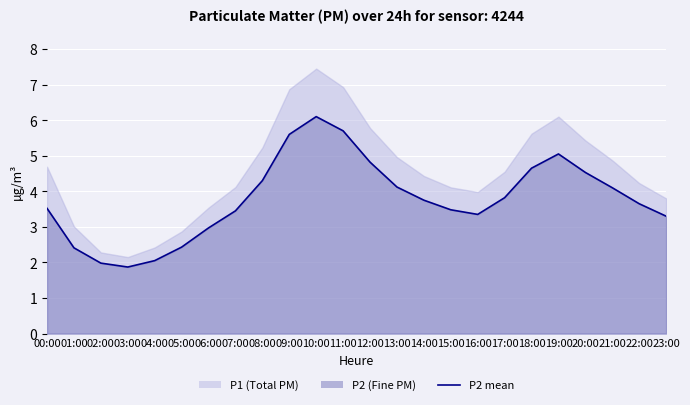

Which category has the highest value across all series?

10:00